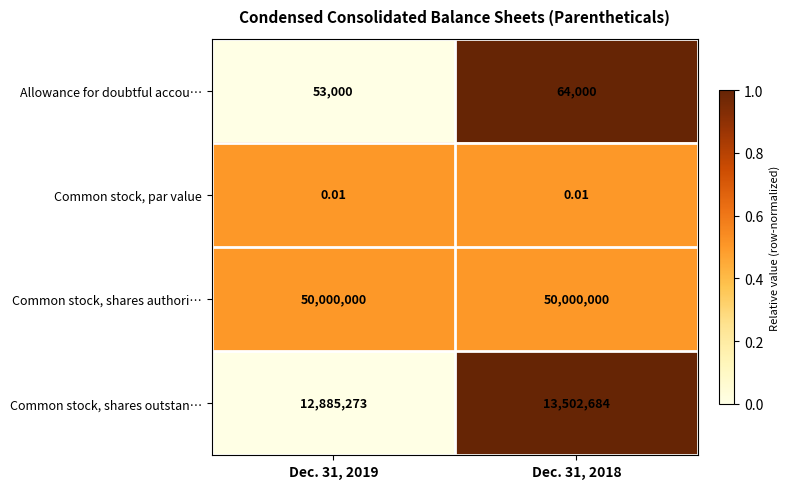

At Dec. 31, 2018, list the series in order from largest to smallest.

Common stock, shares authori…, Common stock, shares outstan…, Allowance for doubtful accou…, Common stock, par value